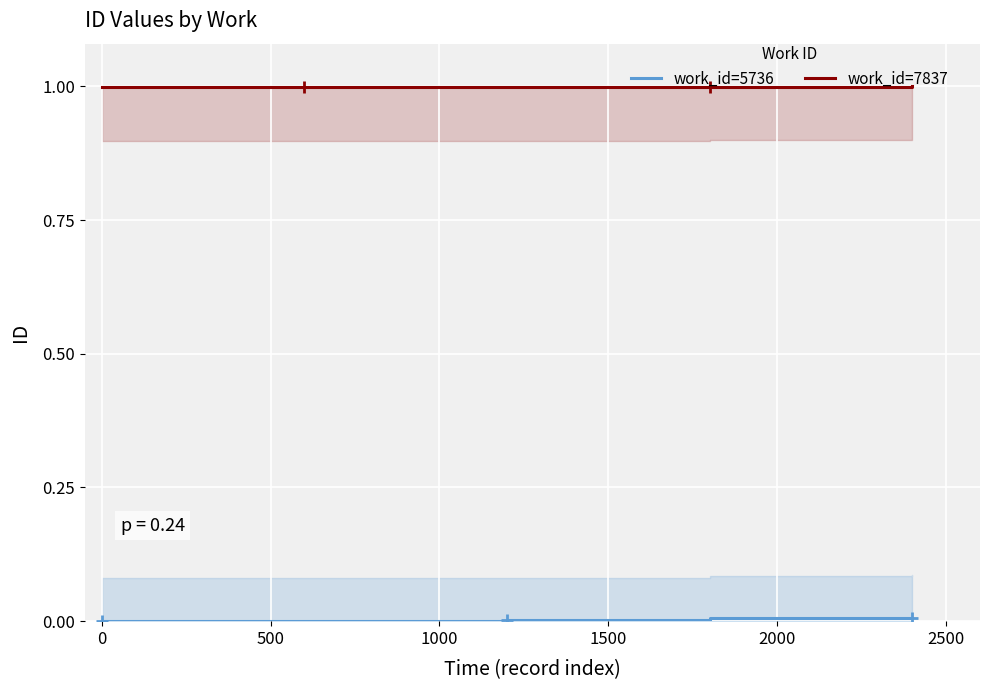

True or false: work_id=5736 has a value of 0.0 at 0.

True